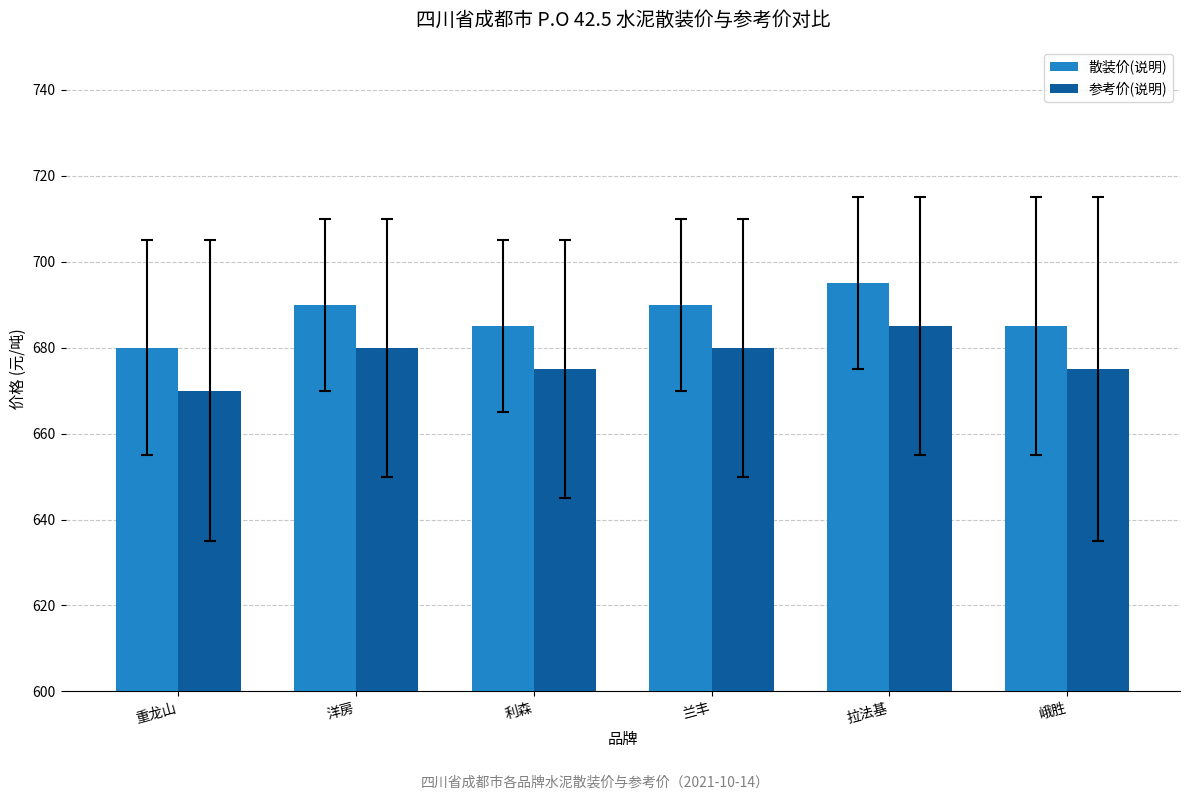

Which series has the largest total across all categories?

散装价(说明)